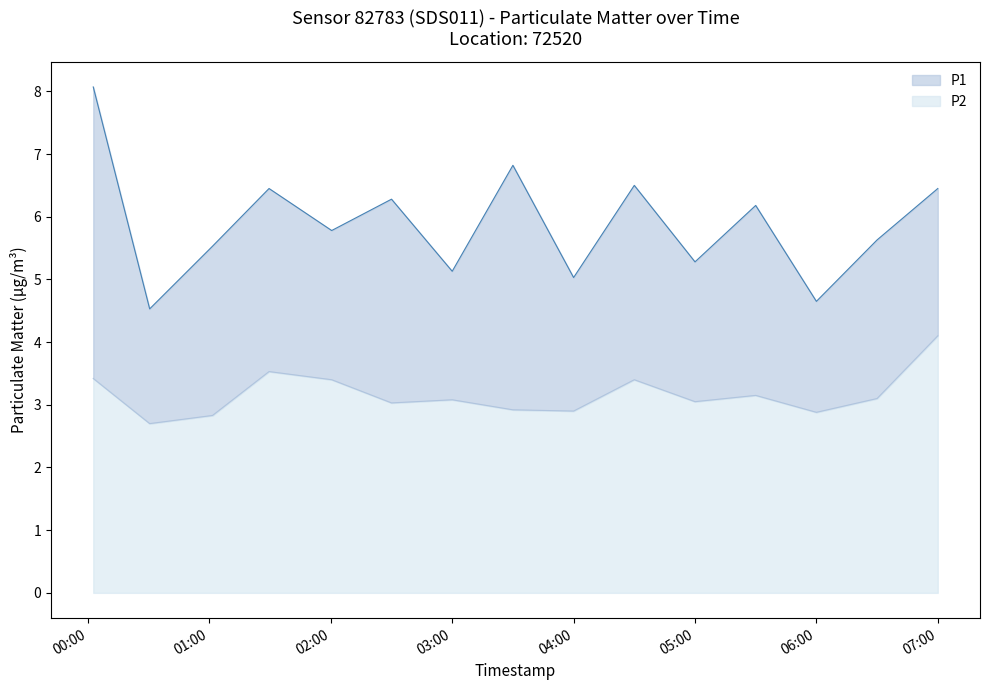

What is the minimum value for P1?

4.5